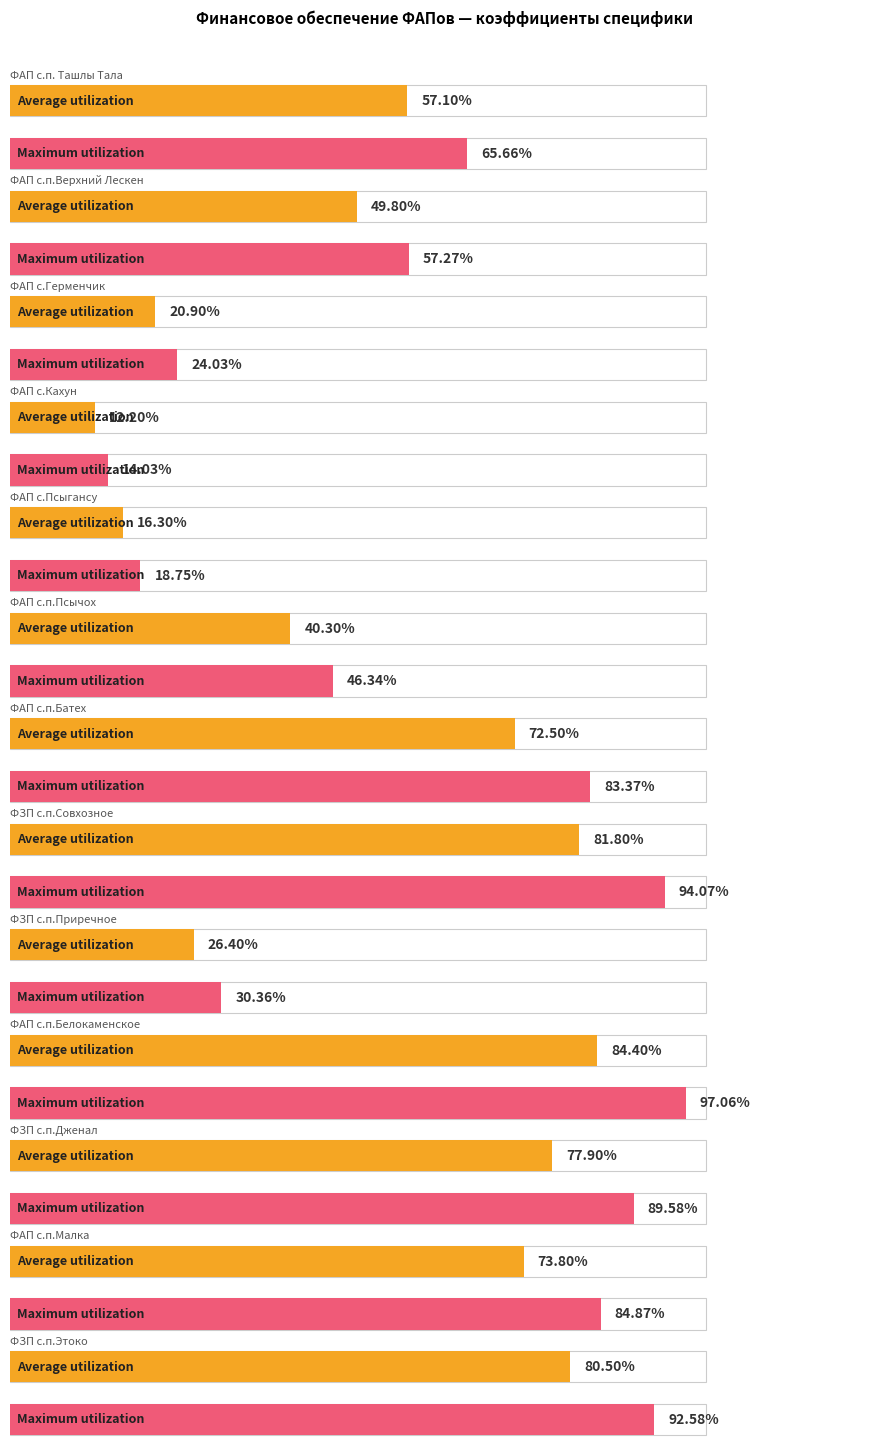

What is the label of the 9th bar from the right?

ФАП с.Псыгансу